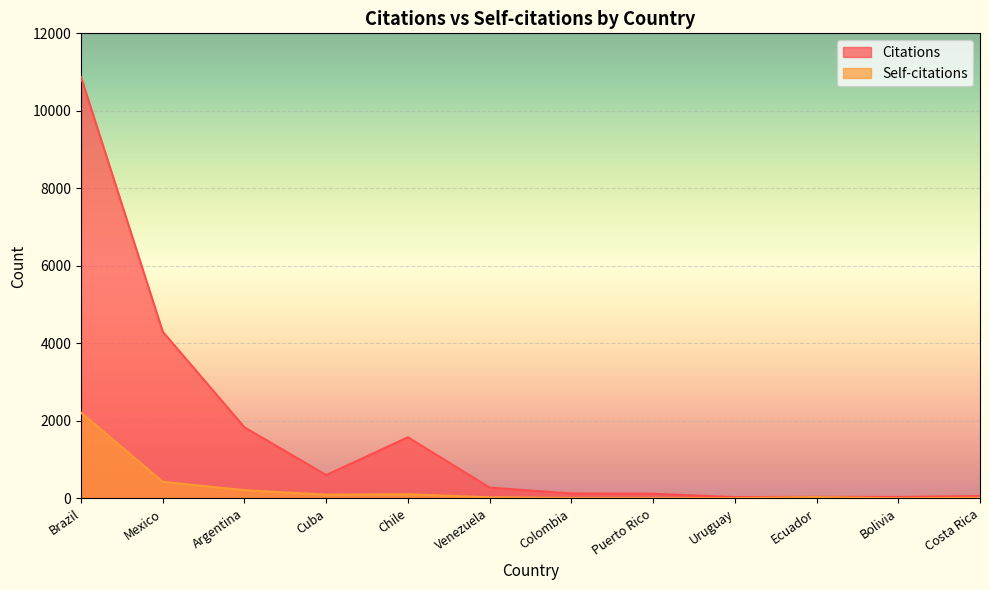

Which category has the highest value across all series?

Brazil